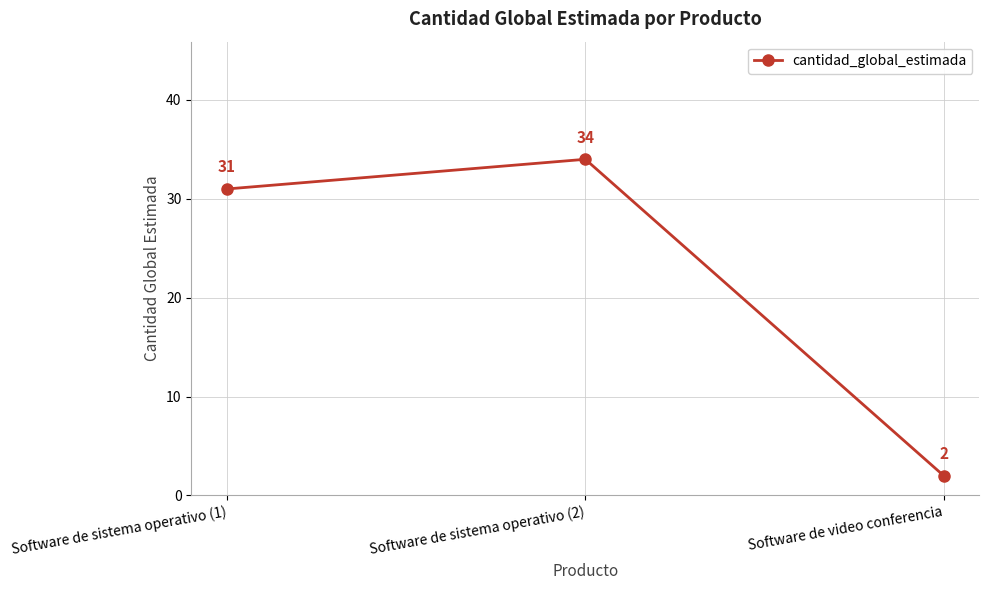

What is the approximate value at Software de sistema operativo (1), to the nearest 5?

30